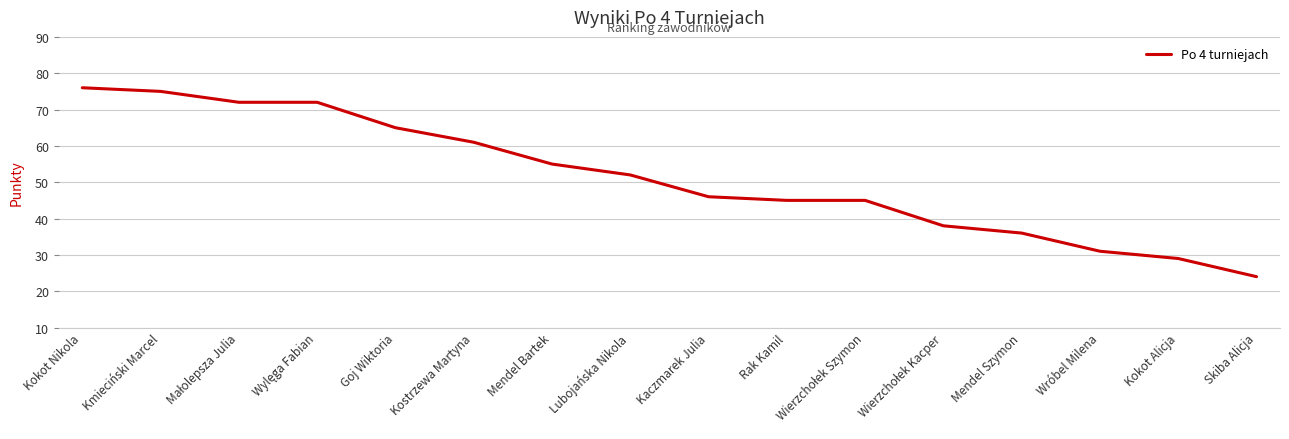

True or false: the data has more than 2 interior local peaks.

False